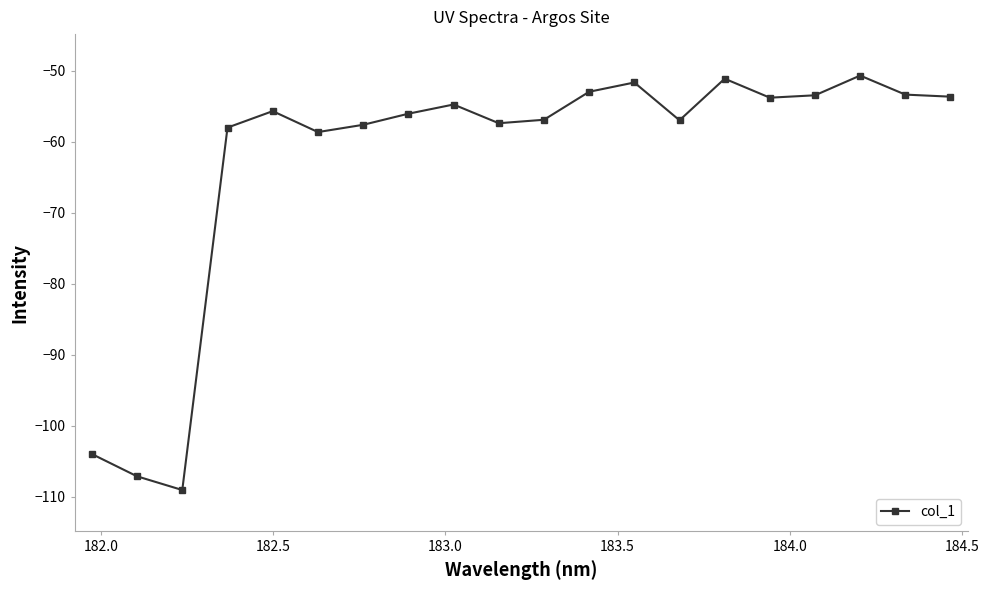

What is the minimum value shown in the chart?

-109.0